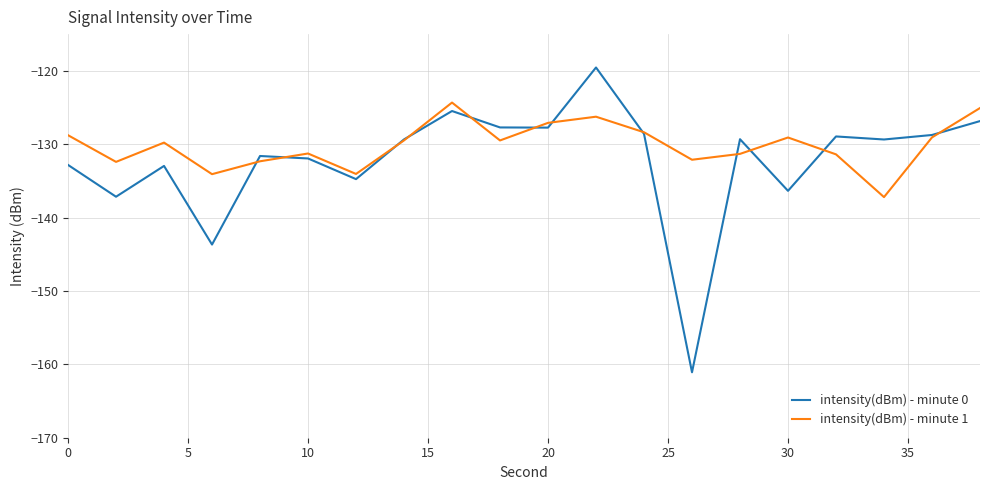

Which series has the largest range (max minus min)?

intensity(dBm) - minute 0